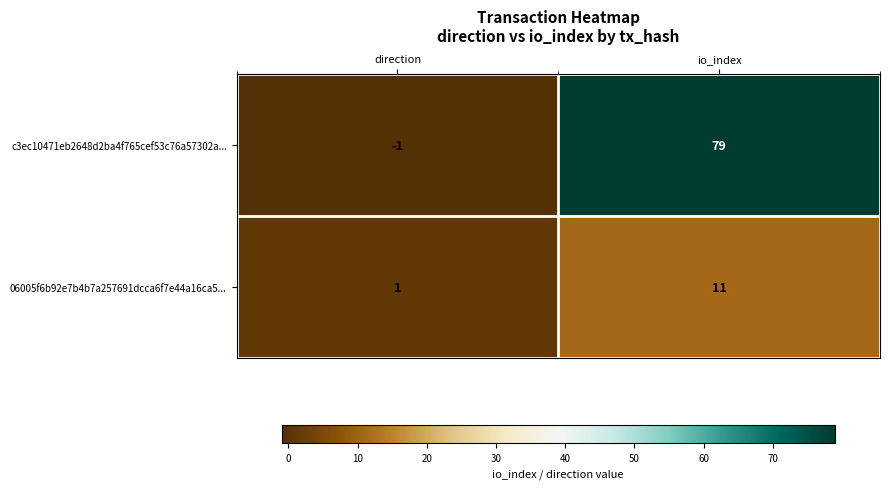

Reading left to right, transcribe all the data shown in this chart.

c3ec10471eb2648d2ba4f765cef53c76a57302a...: direction=-1	io_index=79
06005f6b92e7b4b7a257691dcca6f7e44a16ca5...: direction=1	io_index=11